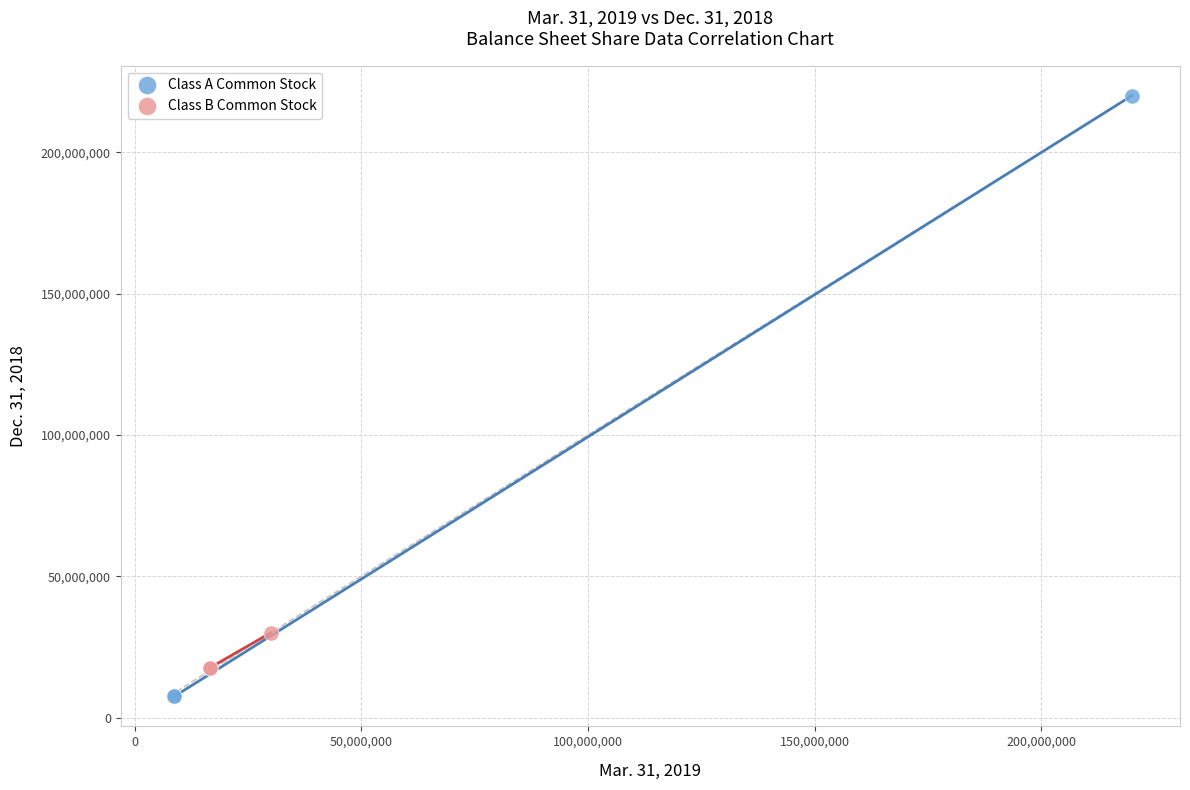

Which series contains the lowest Y value?

Class A Common Stock